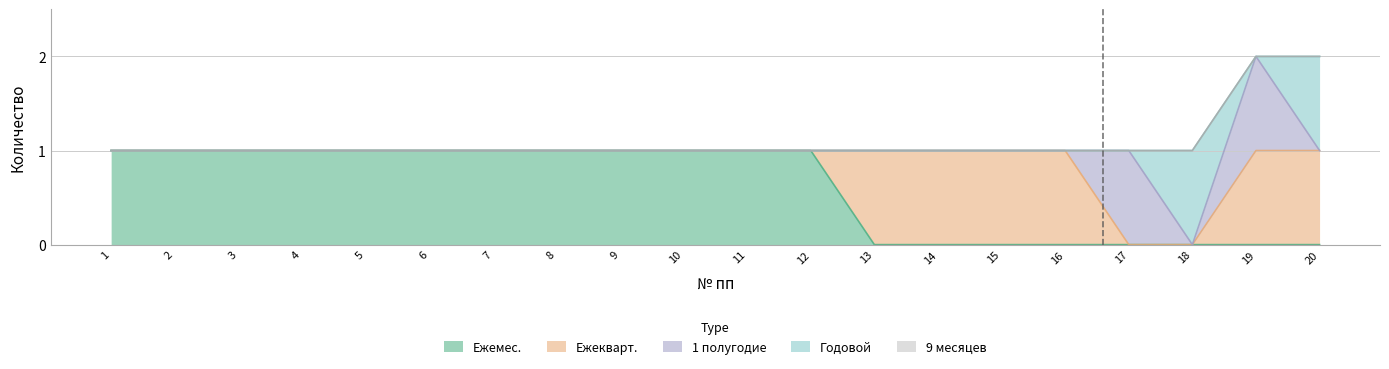

Rank the series by their maximum value, from highest to lowest.

Ежемес., Ежекварт., 1 полугодие, Годовой, 9 месяцев